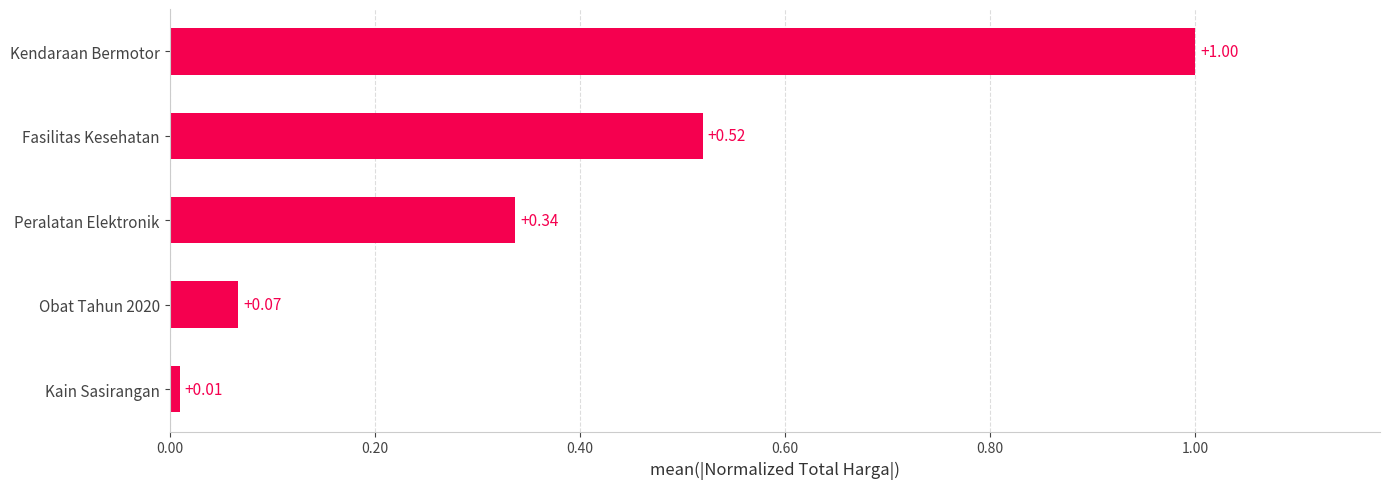

Which label corresponds to the largest value in the chart?

Kendaraan Bermotor